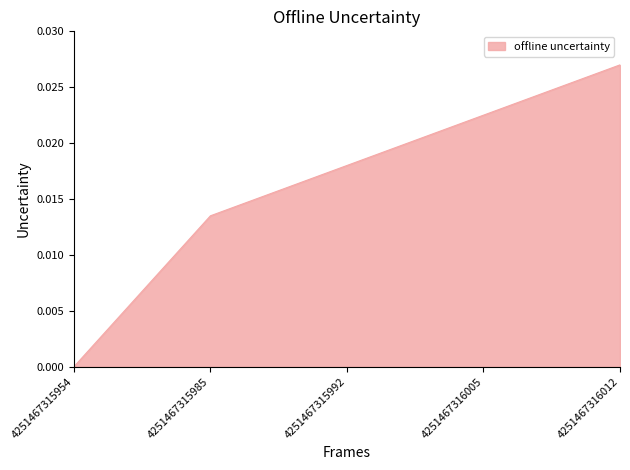

Does the chart display data point markers on the line(s)?

No